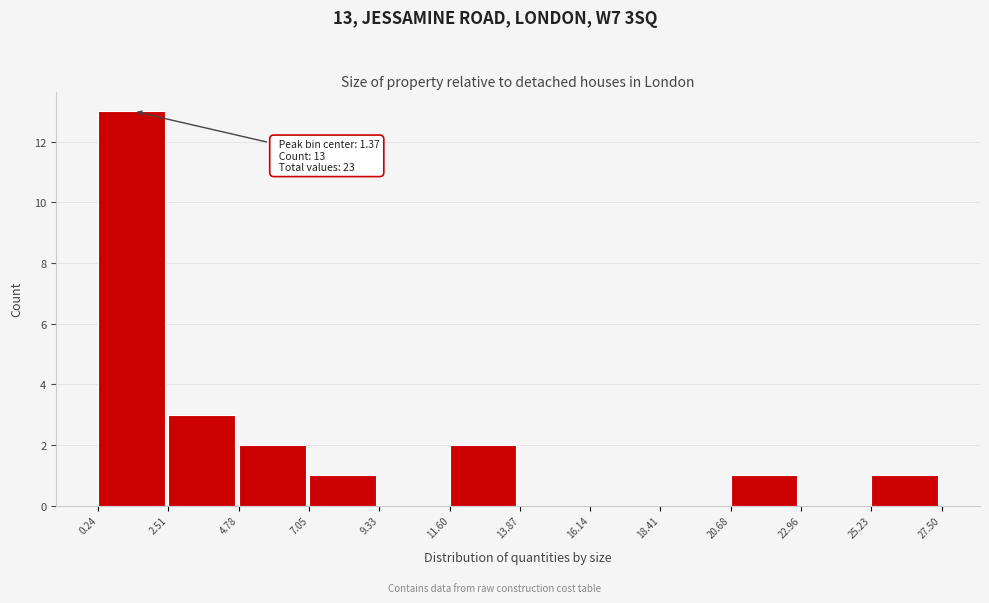

Which range on the x-axis has the tallest bar?

0.24 to 2.51